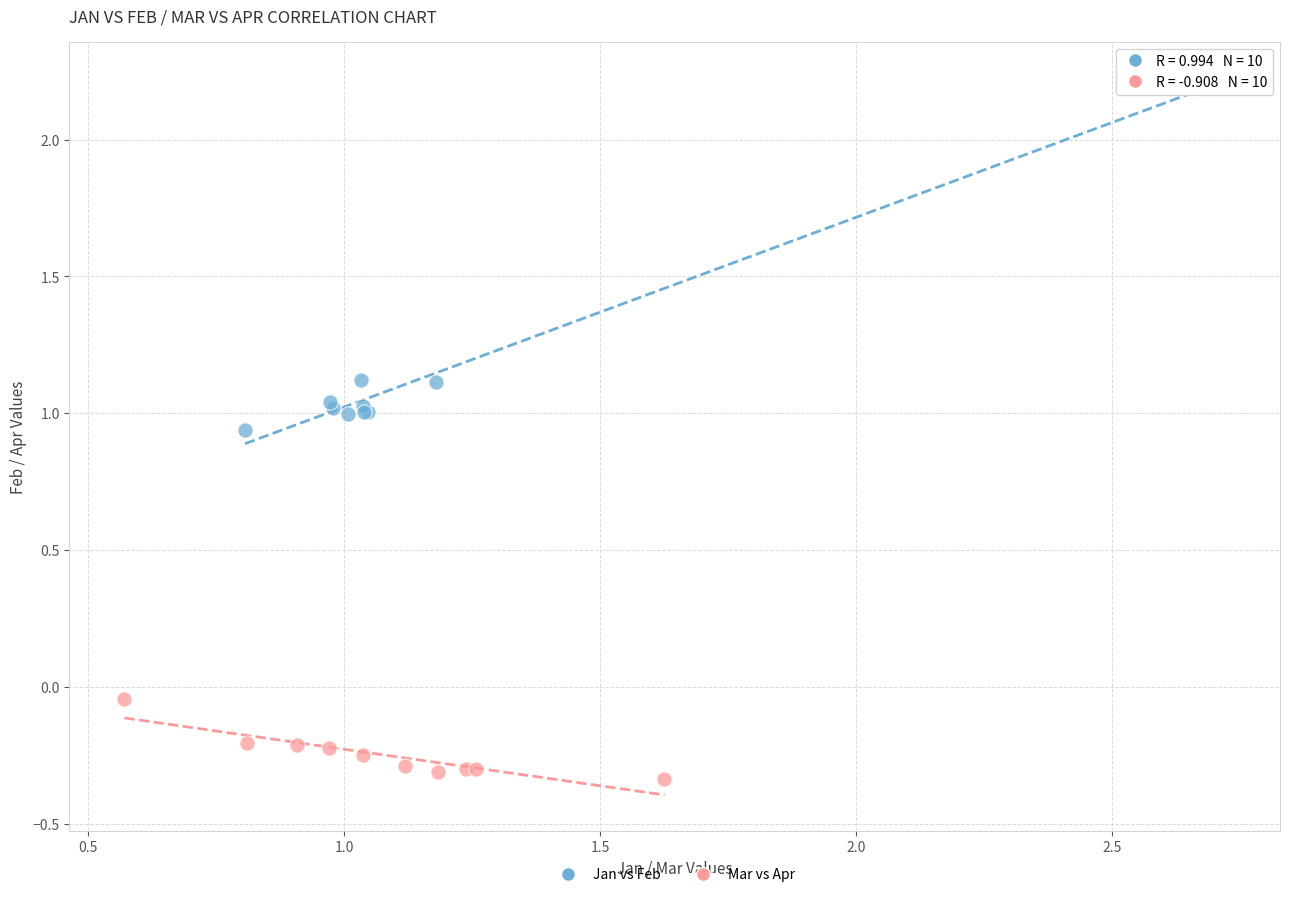

Which series has the widest spread of Y values?

Jan vs Feb